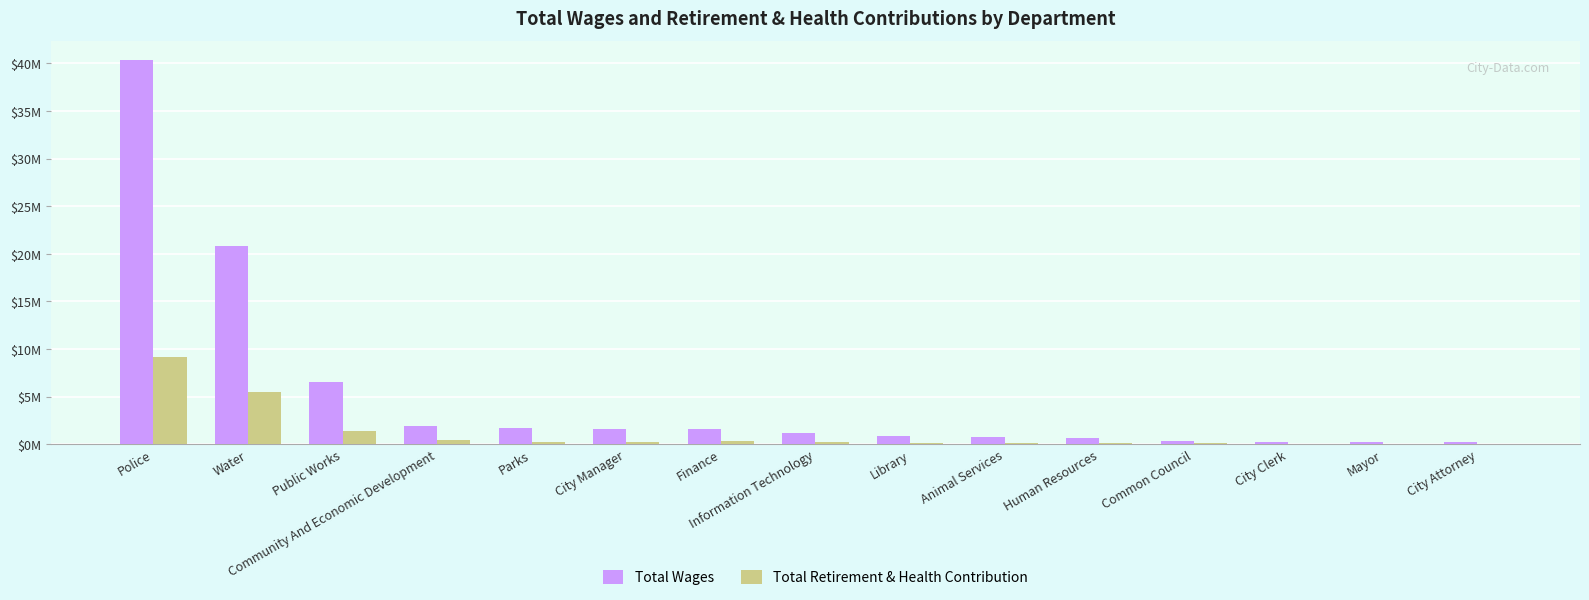

Reading left to right, transcribe all the data shown in this chart.

Total Wages: Police=40342077	Water=20810195	Public Works=6542297	Community And Economic Development=1940852	Parks=1740699	City Manager=1629234	Finance=1606886	Information Technology=1205159	Library=856807	Animal Services=728419	Human Resources=654776	Common Council=307165	City Clerk=234817	Mayor=207653	City Attorney=191584
Total Retirement & Health Contribution: Police=9114946	Water=5528113	Public Works=1366890	Community And Economic Development=422189	Parks=251138	City Manager=255887	Finance=322932	Information Technology=227128	Library=162331	Animal Services=172981	Human Resources=171397	Common Council=86959	City Clerk=42429	Mayor=50592	City Attorney=37244